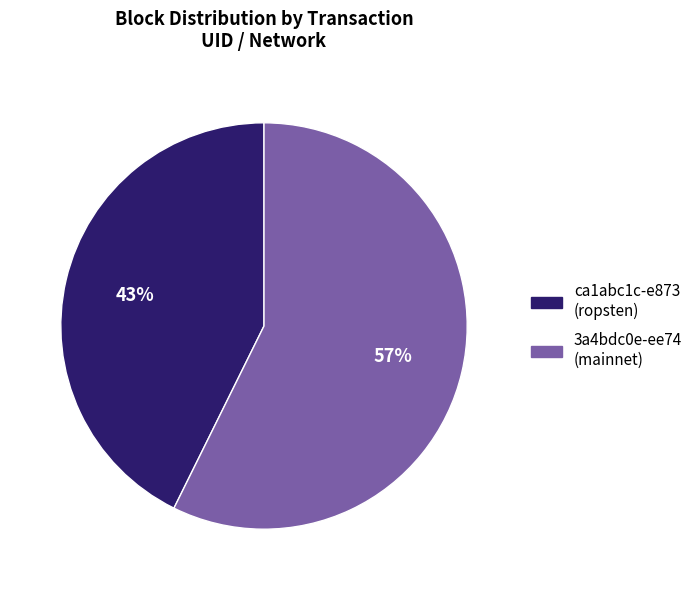

Combined, do 3a4bdc0e-ee74 (mainnet) and ca1abc1c-e873 (ropsten) account for over 50%?

Yes